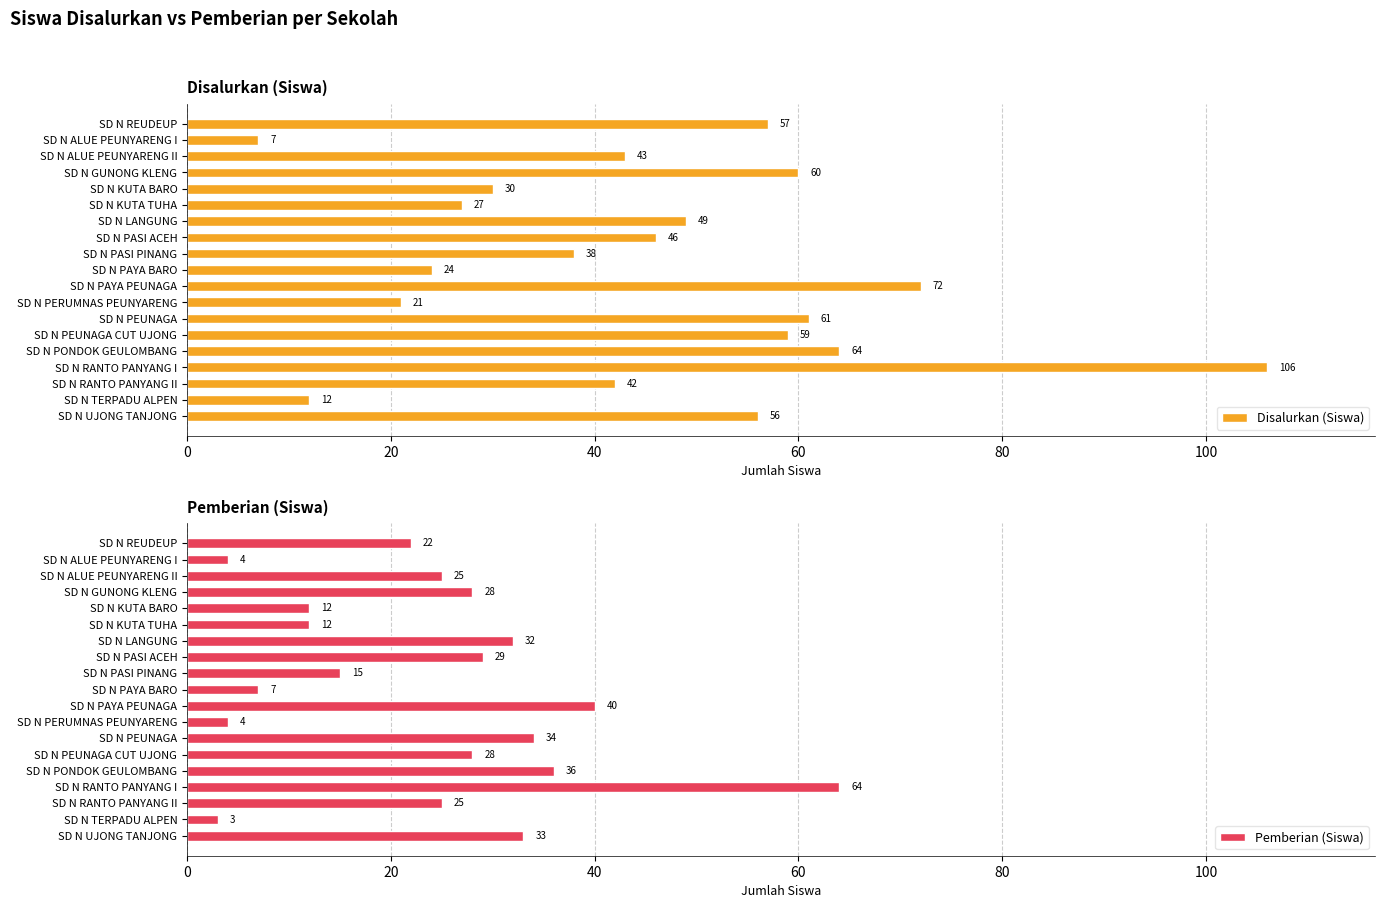

Which category has the highest value in the Disalurkan (Siswa) series?

SD N RANTO PANYANG I